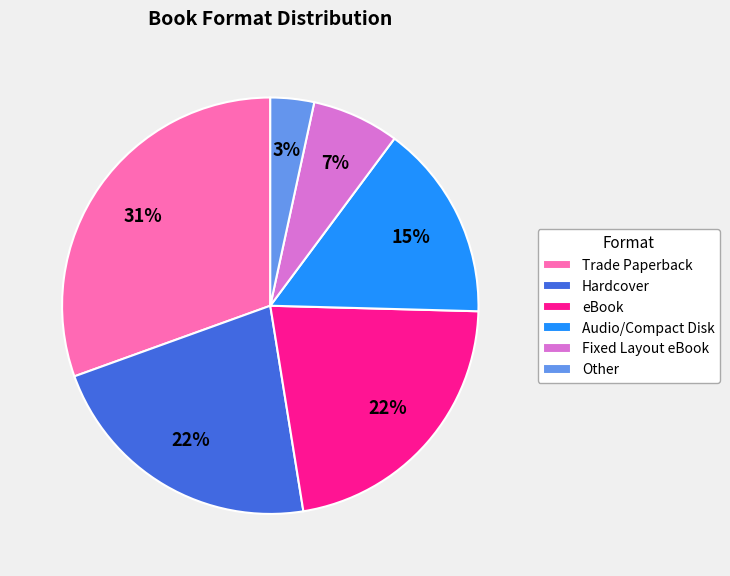

Is there any slice that represents more than half of the pie?

No